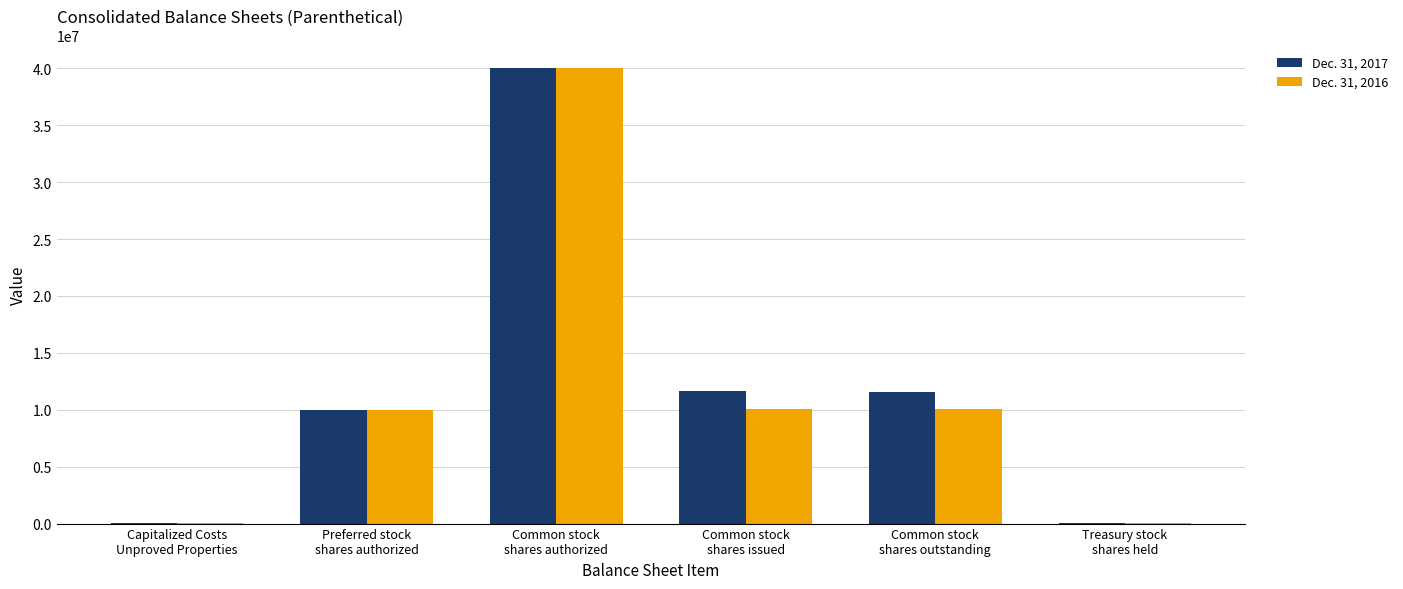

What are all the series names shown in the legend?

Dec. 31, 2017, Dec. 31, 2016